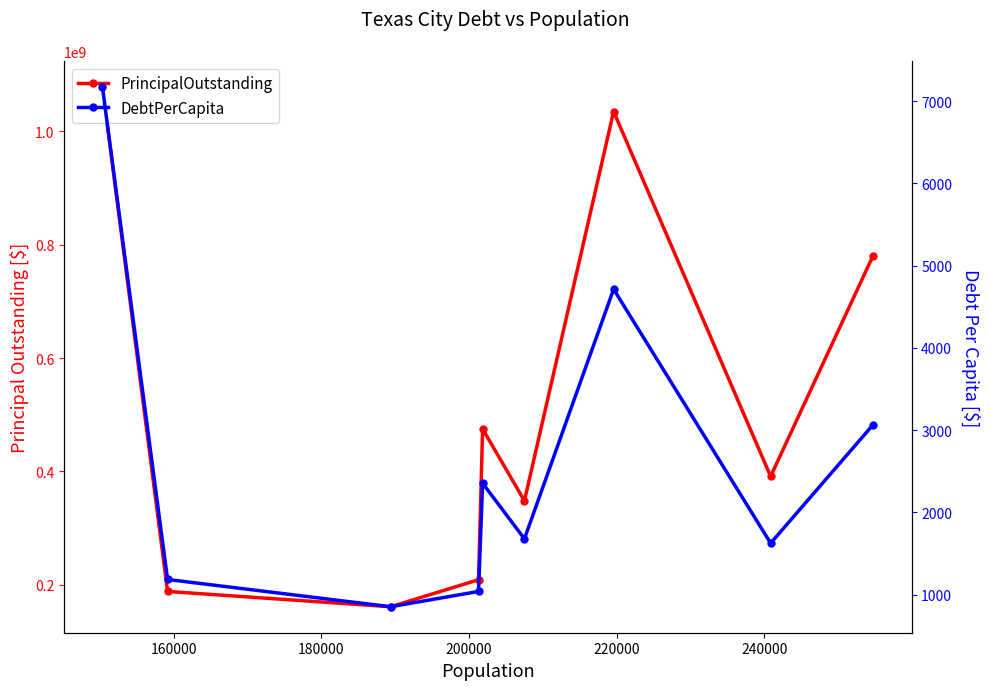

True or false: PrincipalOutstanding and DebtPerCapita intersect in this chart.

False